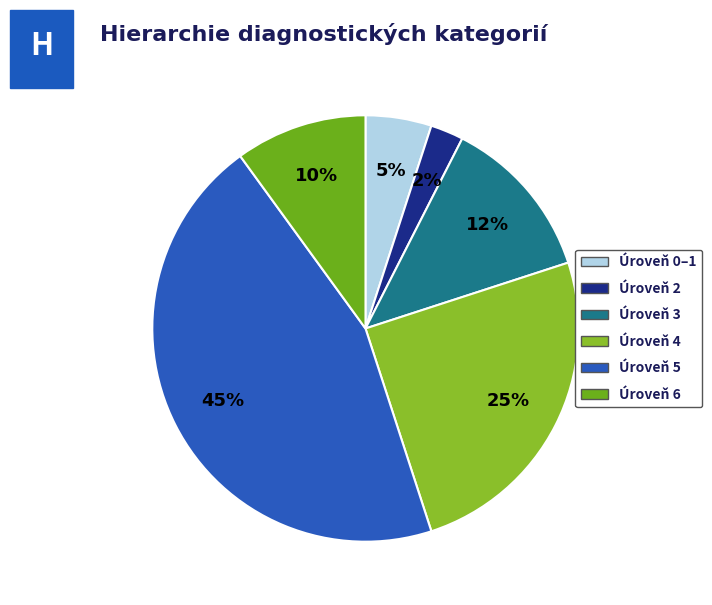

Is there a majority slice in this chart?

No